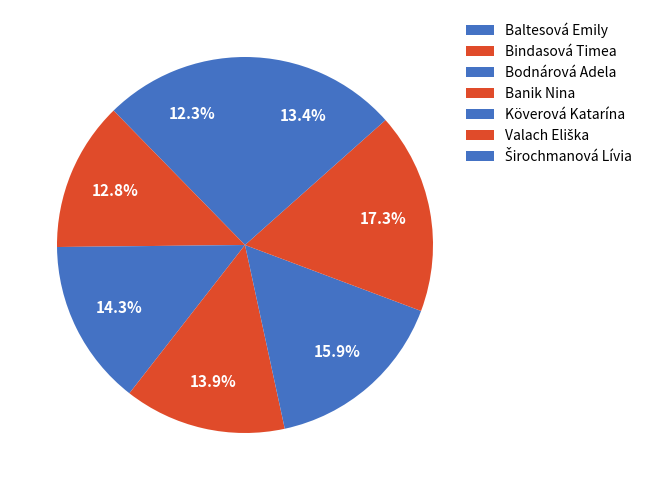

Is it true that Bindasová Timea is 28% of the pie?

False